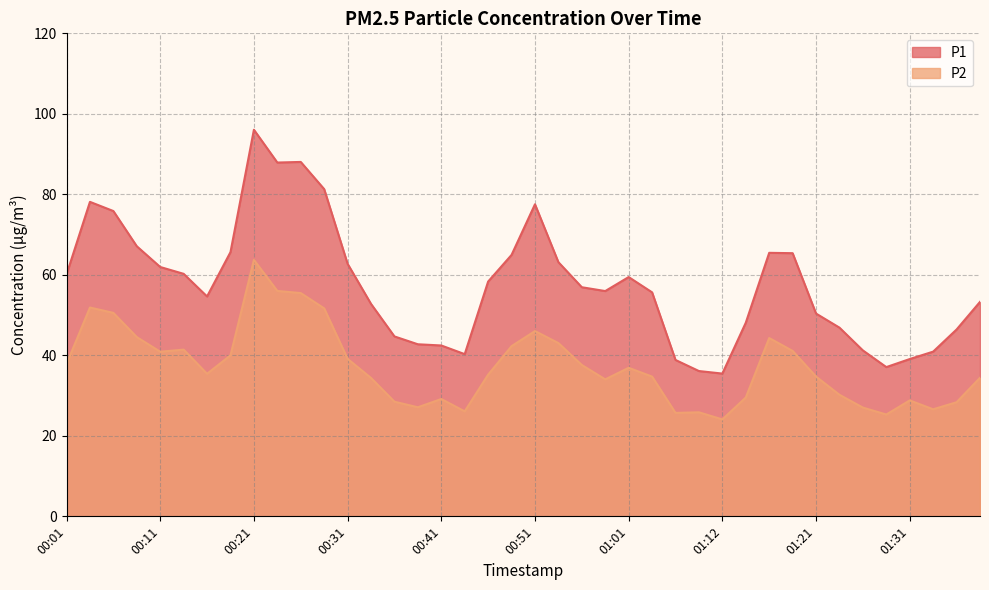

At which category does P2 reach its first local peak?

00:04